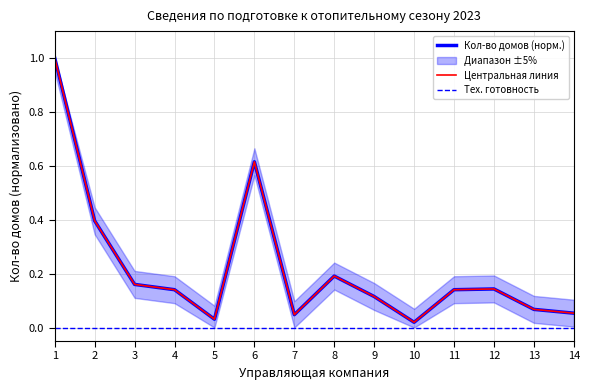

At which category is the sum across all series the highest?

1